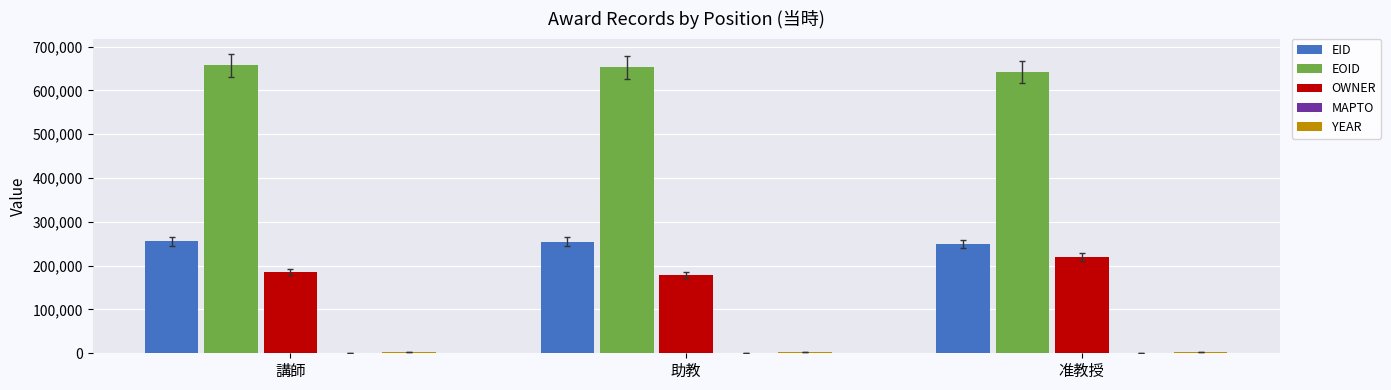

What value does the OWNER series have at 准教授, to the nearest 10?

219500